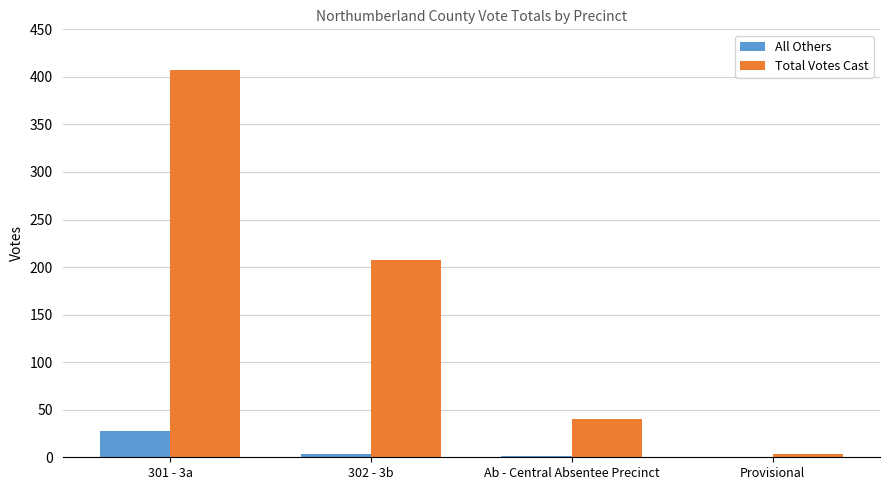

Is the value of All Others at Ab - Central Absentee Precinct greater than the value of Total Votes Cast at 301 - 3a?

No